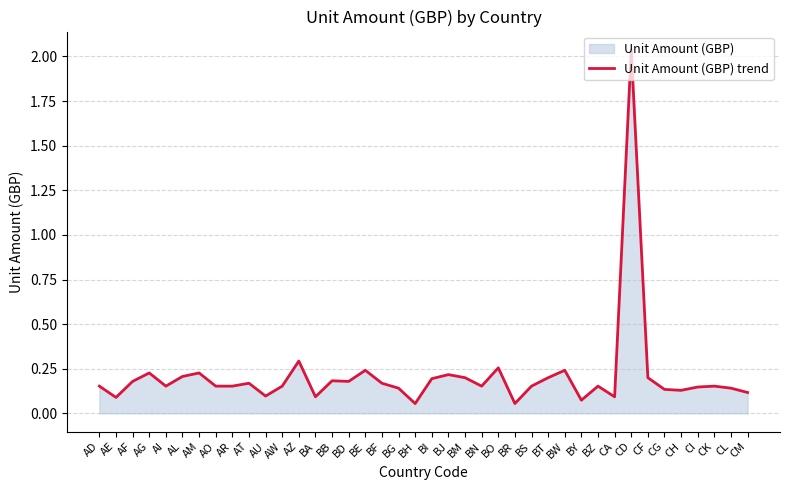

How many categories are shown in the chart?

40